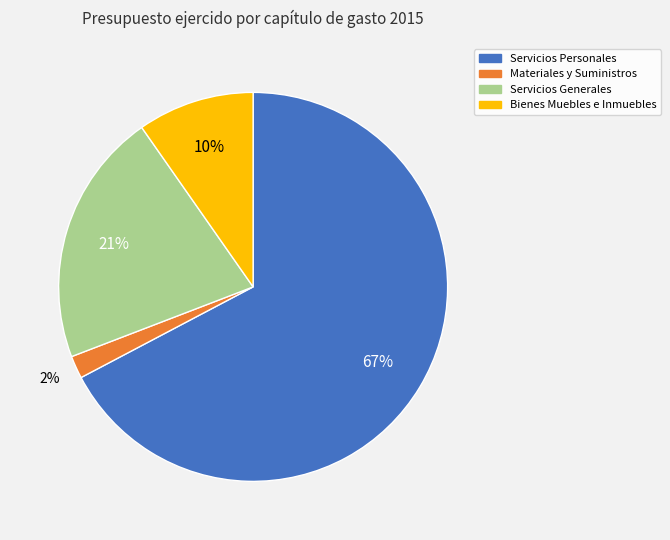

Approximately how many times larger is the value at Servicios Personales compared to Servicios Generales?

3.2